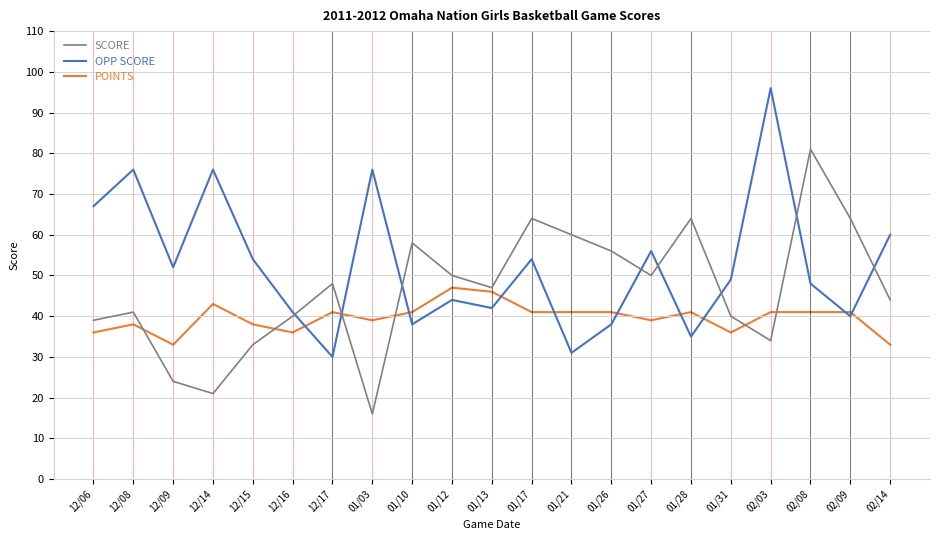

Which series changed the most between 12/08 and 02/03?

OPP SCORE